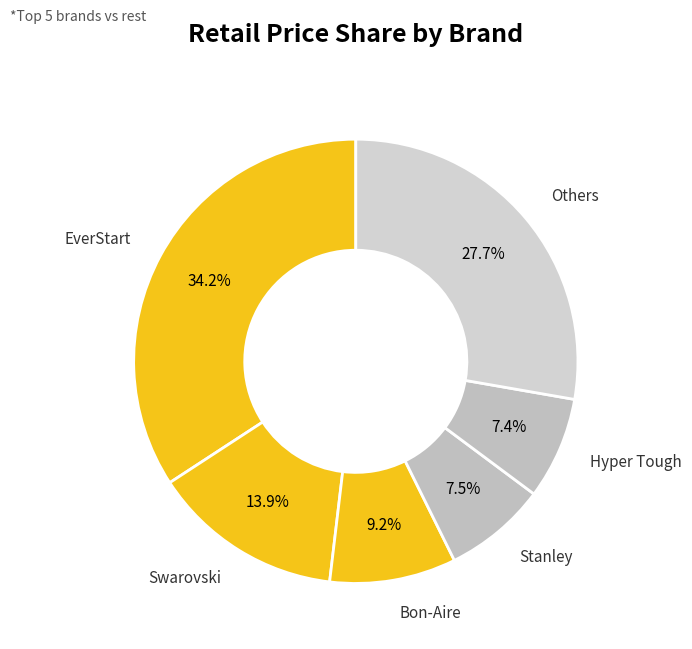

Is there any slice that represents more than half of the pie?

No